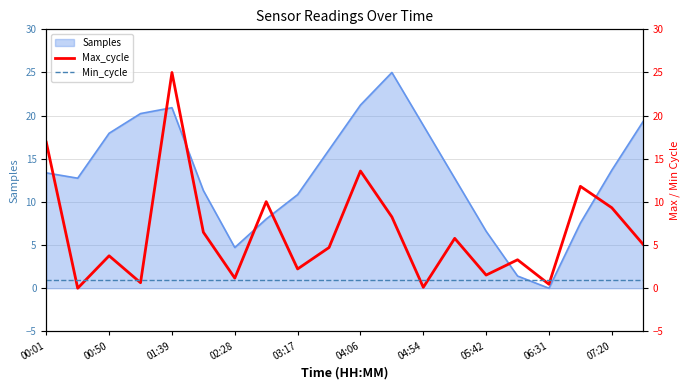

At which label does Samples reach its minimum?

06:31